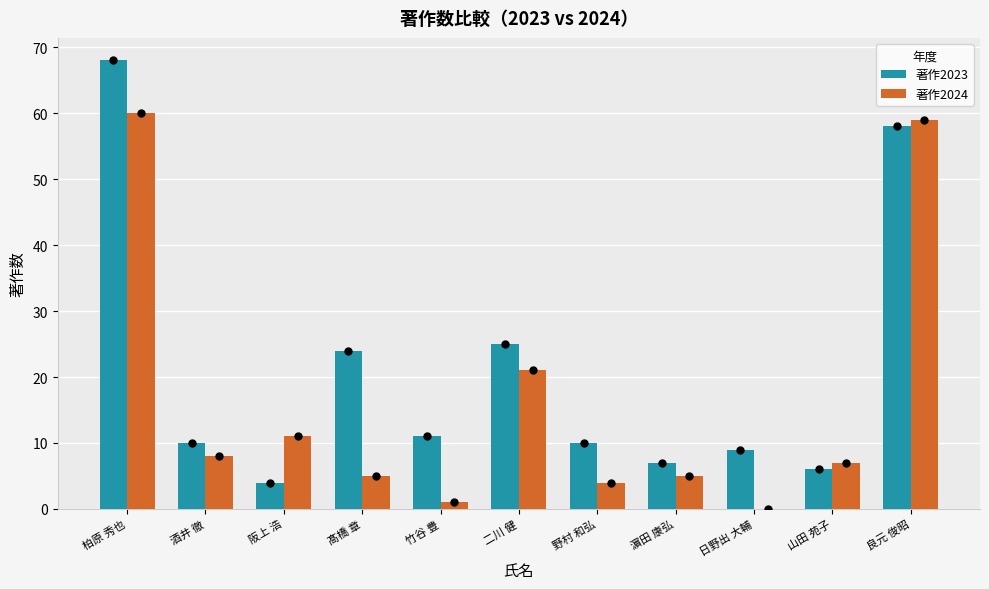

Where is 著作2023 nearest to the value 36?

二川 健